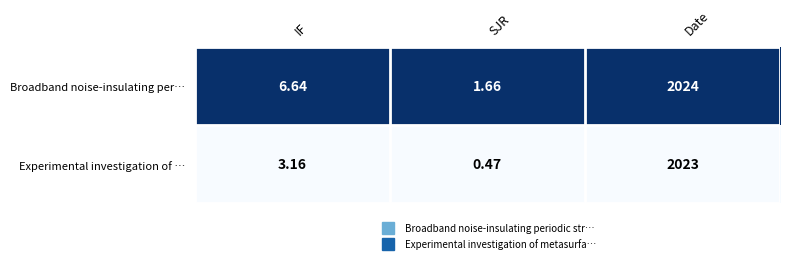

Where is Broadband noise-insulating per… nearest to the value 1012?

IF